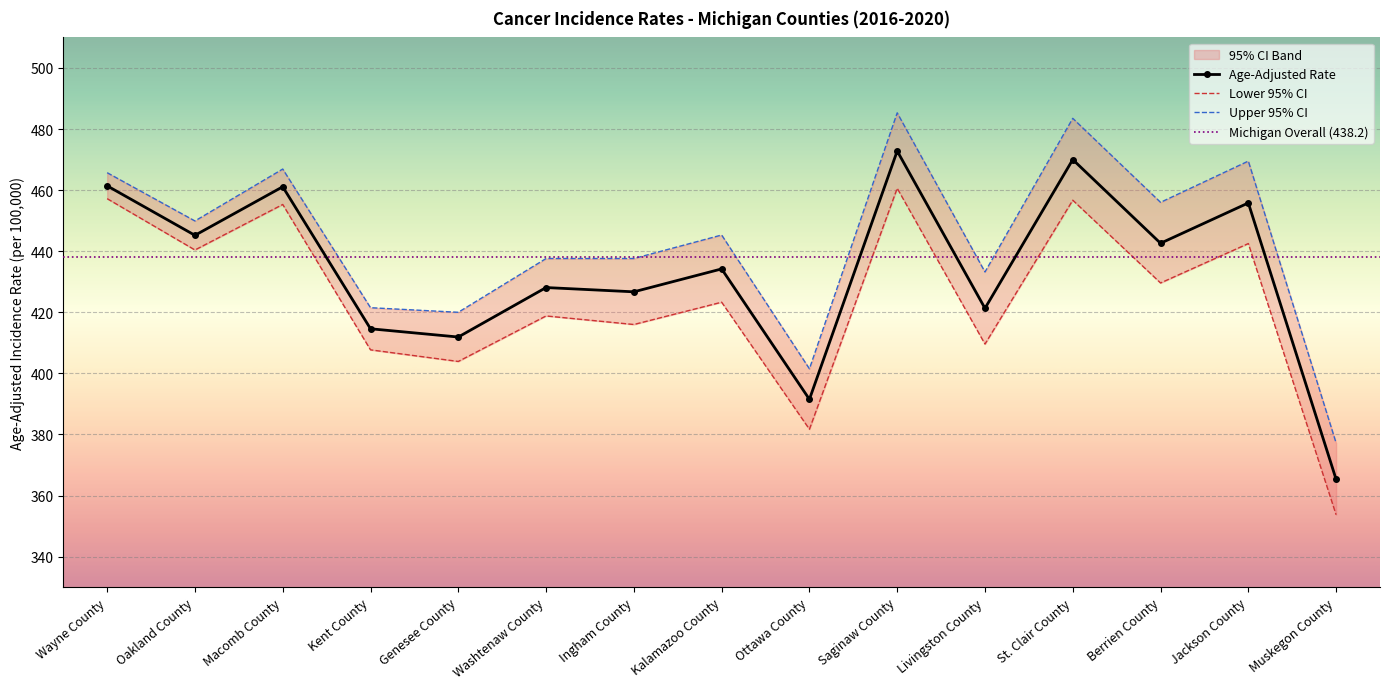

True or false: Age-Adjusted Rate and Lower 95% CI intersect in this chart.

False